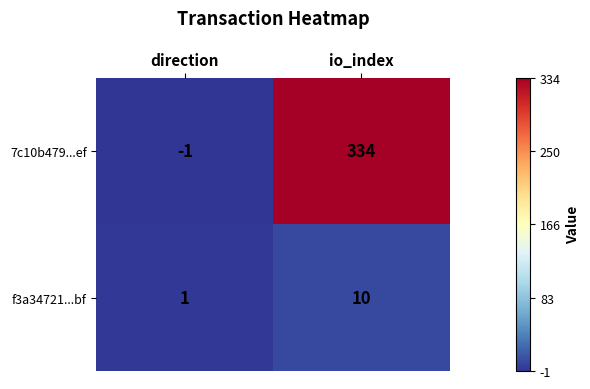

At which category is the sum across all series the highest?

io_index